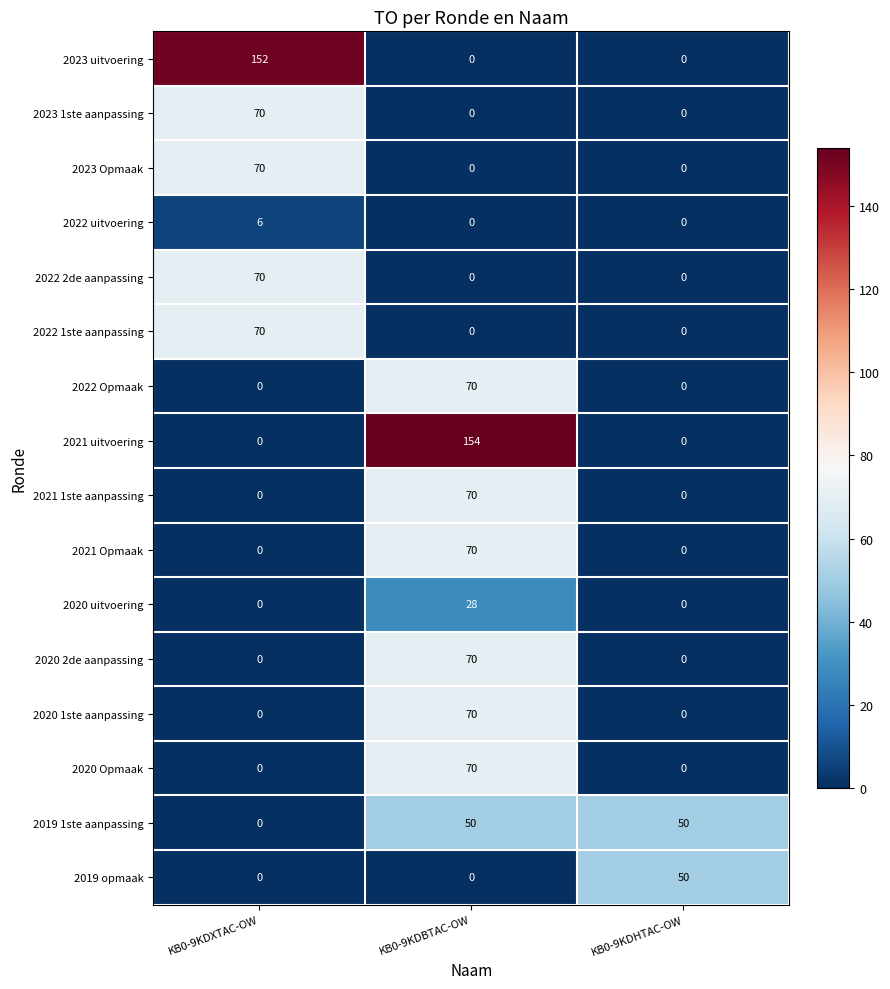

What is the difference between the maximum and second lowest values in the 2022 2de aanpassing series?

70